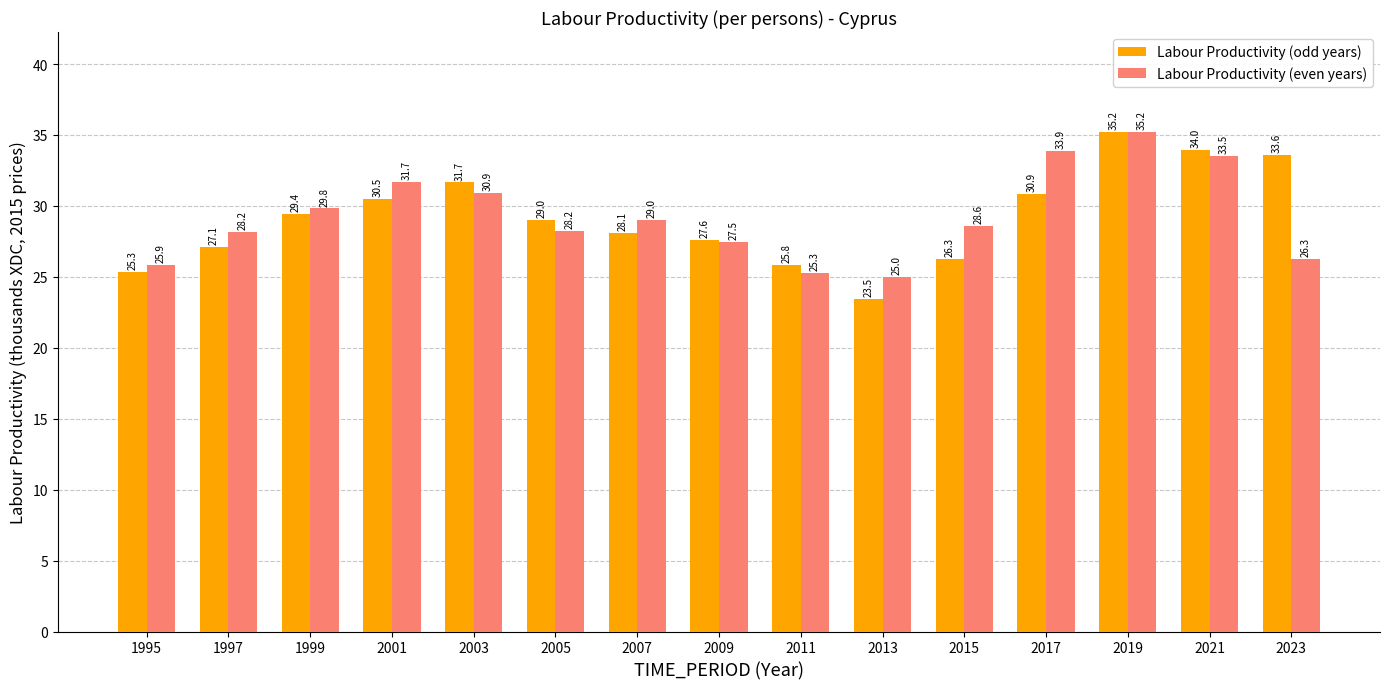

Reading left to right, transcribe all the data shown in this chart.

Labour Productivity (odd years): 25.3	27.1	29.4	30.5	31.7	29.0	28.1	27.6	25.8	23.5	26.3	30.9	35.2	34.0	33.6
Labour Productivity (even years): 25.9	28.2	29.8	31.7	30.9	28.2	29.0	27.5	25.3	25.0	28.6	33.9	35.2	33.5	26.3